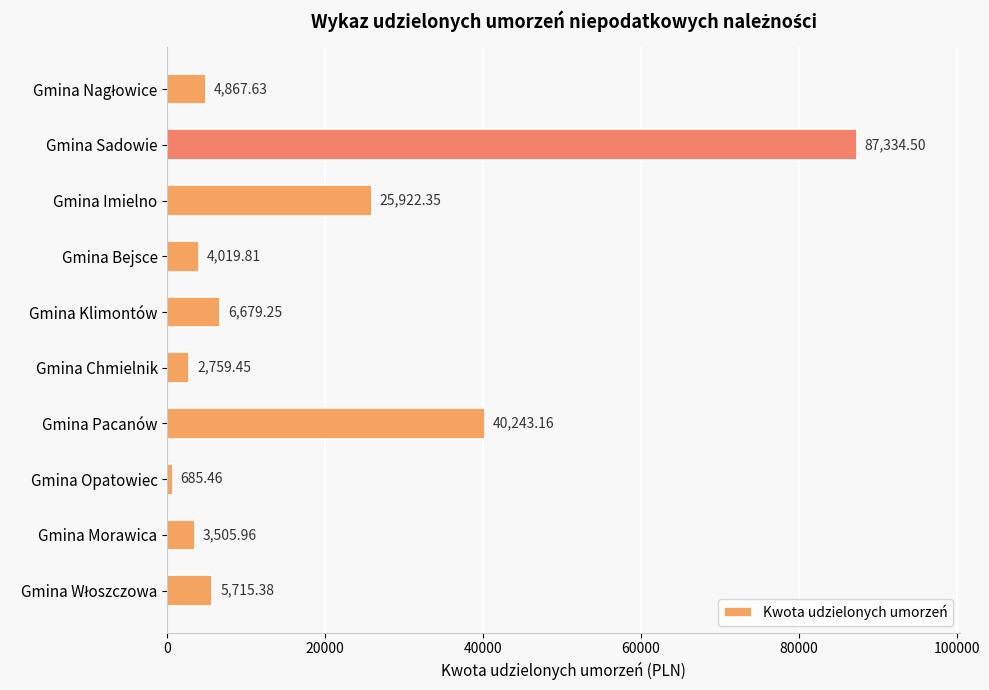

What is the difference between the maximum and minimum values?

86649.0